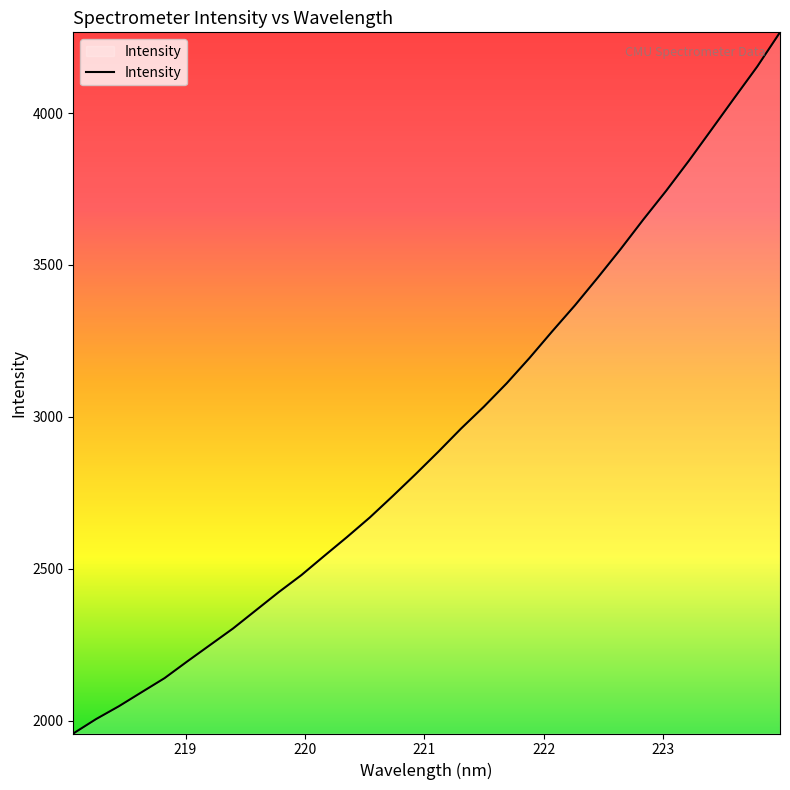

True or false: there are more than 1 points higher than both neighbors.

False